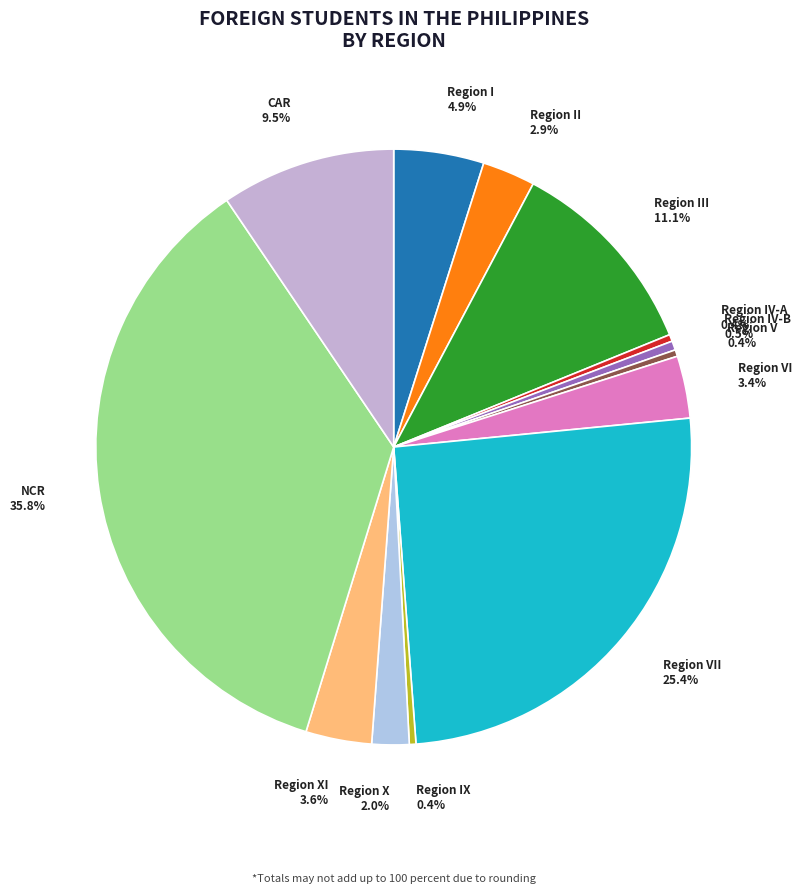

Do Region III and Region IV-B together represent more than half of the pie?

No